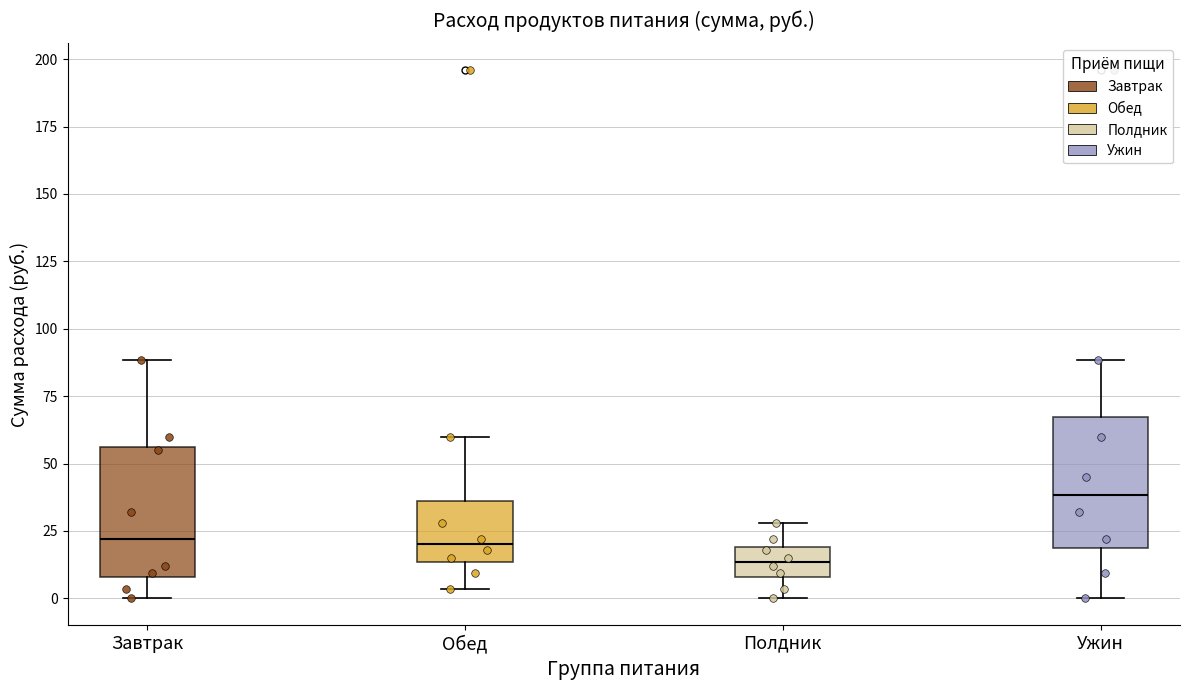

Reading left to right, transcribe this box plot: for each box, give where its median line is, the range the box spans, and where its two whiskers end, as read against the y-axis. The values are not printed on the chart, so give them approximately, as read against the axis.

Завтрак: median 20, box 10 to 55, whiskers 0 to 90
Обед: median 20, box 15 to 35, whiskers 5 to 60
Полдник: median 15, box 10 to 20, whiskers 0 to 30
Ужин: median 40, box 20 to 65, whiskers 0 to 90